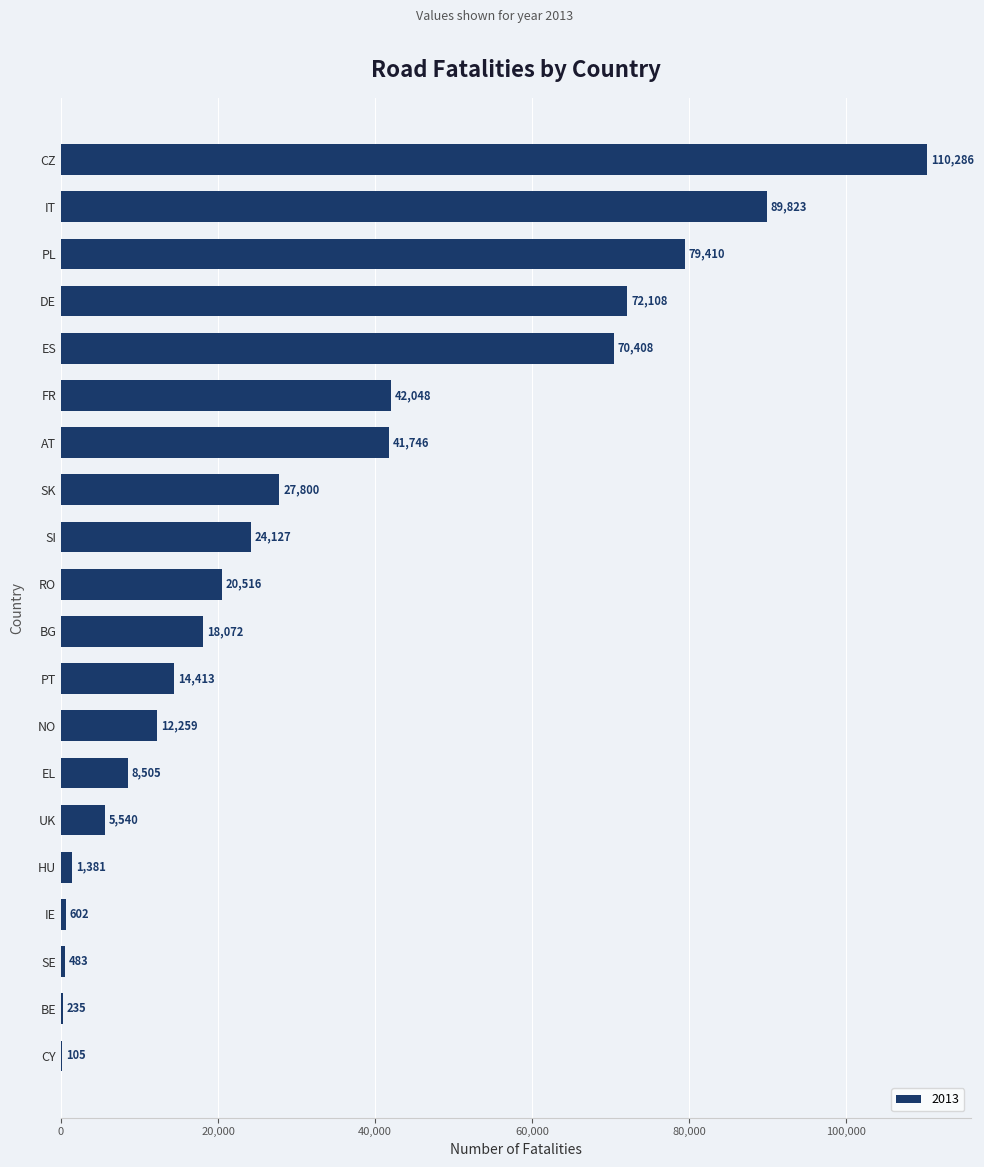

Which has a higher value, BE or CZ?

CZ